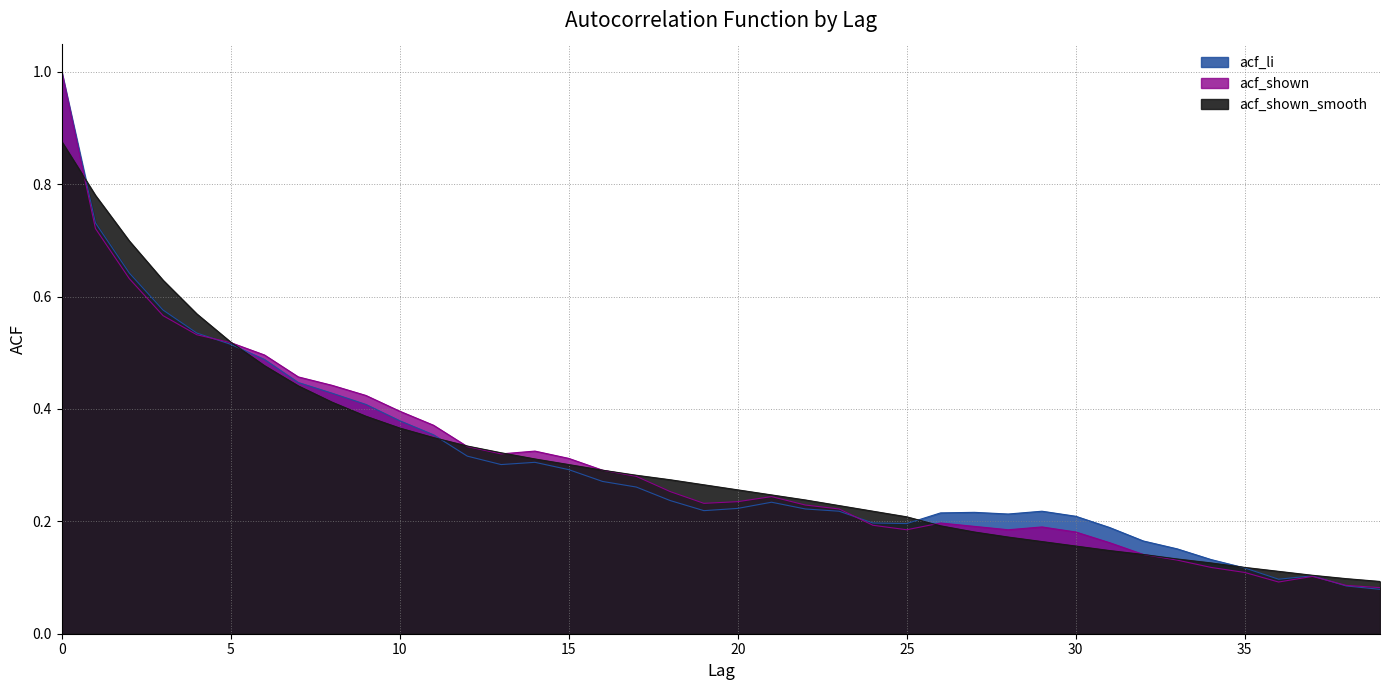

Reading left to right, extract all data points from this chart.

acf_li: 0=1.0	1=0.7	2=0.6	3=0.6	4=0.5	5=0.5	6=0.5	7=0.4	8=0.4	9=0.4	10=0.4	11=0.4	12=0.3	13=0.3	14=0.3	15=0.3	16=0.3	17=0.3	18=0.2	19=0.2	20=0.2	21=0.2	22=0.2	23=0.2	24=0.2	25=0.2	26=0.2	27=0.2	28=0.2	29=0.2	30=0.2	31=0.2	32=0.2	33=0.2	34=0.1	35=0.1	36=0.1	37=0.1	38=0.1	39=0.1
acf_shown: 0=1.0	1=0.7	2=0.6	3=0.6	4=0.5	5=0.5	6=0.5	7=0.5	8=0.4	9=0.4	10=0.4	11=0.4	12=0.3	13=0.3	14=0.3	15=0.3	16=0.3	17=0.3	18=0.3	19=0.2	20=0.2	21=0.2	22=0.2	23=0.2	24=0.2	25=0.2	26=0.2	27=0.2	28=0.2	29=0.2	30=0.2	31=0.2	32=0.1	33=0.1	34=0.1	35=0.1	36=0.1	37=0.1	38=0.1	39=0.1
acf_shown_smooth: 0=0.9	1=0.8	2=0.7	3=0.6	4=0.6	5=0.5	6=0.5	7=0.4	8=0.4	9=0.4	10=0.4	11=0.3	12=0.3	13=0.3	14=0.3	15=0.3	16=0.3	17=0.3	18=0.3	19=0.3	20=0.3	21=0.2	22=0.2	23=0.2	24=0.2	25=0.2	26=0.2	27=0.2	28=0.2	29=0.2	30=0.2	31=0.1	32=0.1	33=0.1	34=0.1	35=0.1	36=0.1	37=0.1	38=0.1	39=0.1